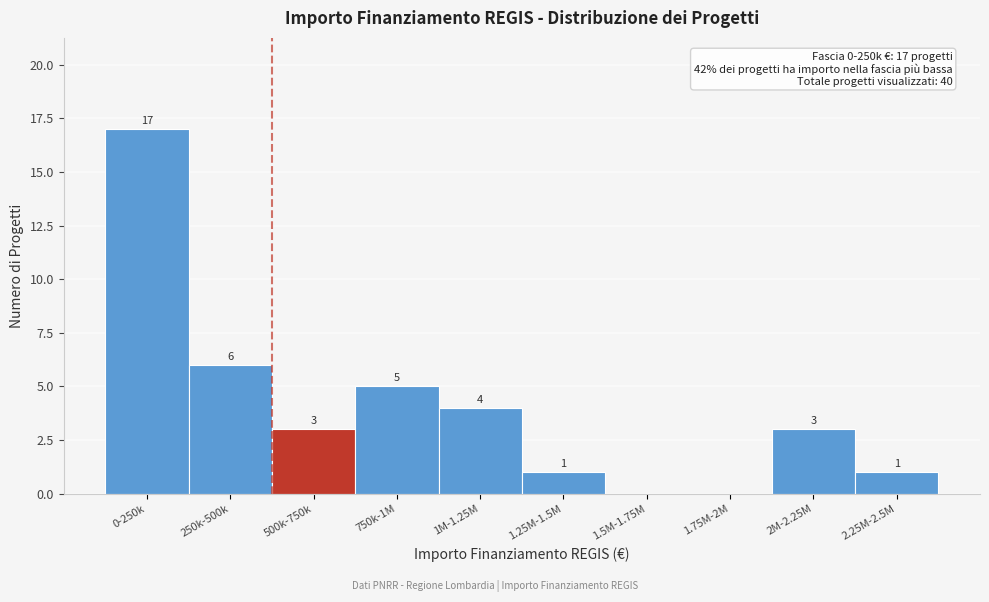

Reading left to right, what are all the values shown in this chart?

0-250k=17	250k-500k=6	500k-750k=3	750k-1M=5	1M-1.25M=4	1.25M-1.5M=1	1.5M-1.75M=0	1.75M-2M=0	2M-2.25M=3	2.25M-2.5M=1